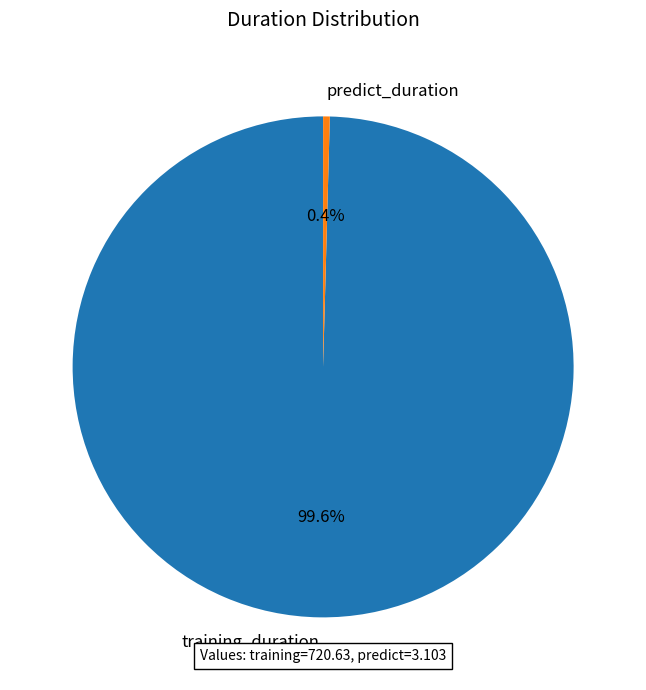

Which slice is the smallest?

predict_duration